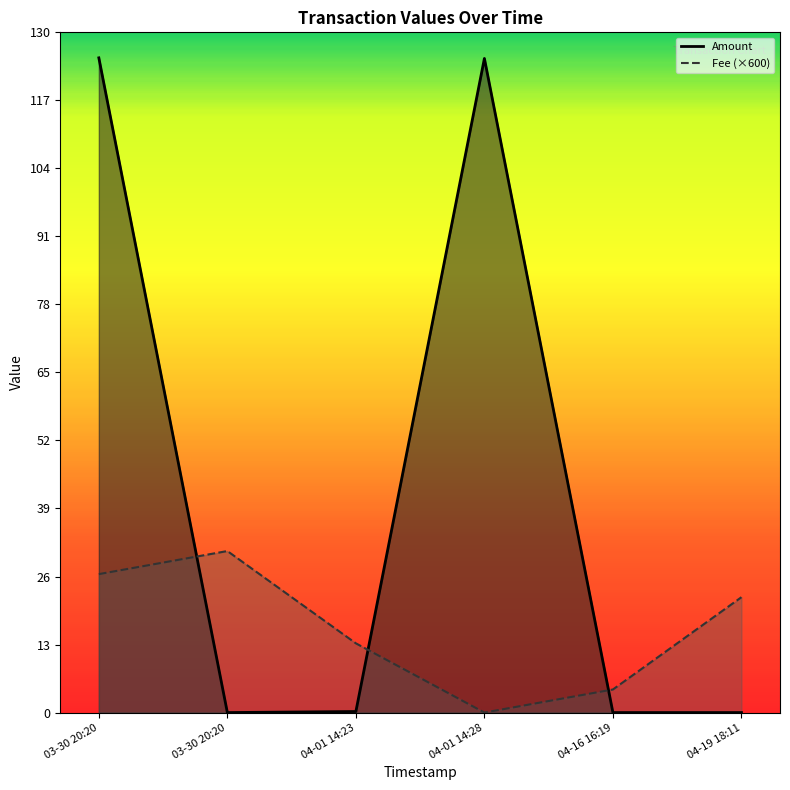

Between 03-30 20:20 and 04-01 14:23, which series saw the biggest shift?

Amount